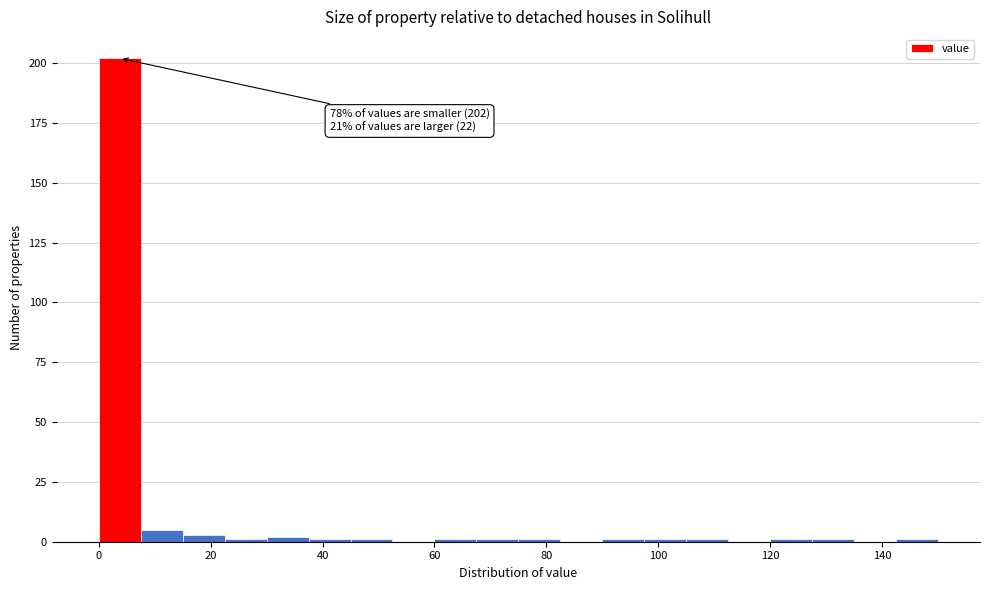

Read against the x-axis, roughly where is the centre of the tallest bar?

4